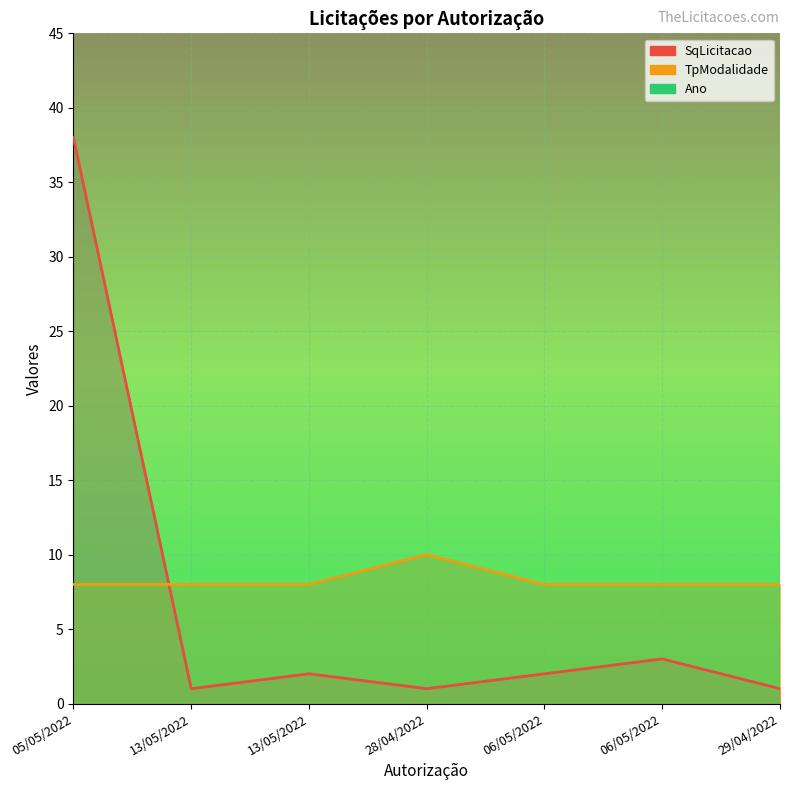

The TpModalidade series shows 3 at 05/05/2022. True or false?

False